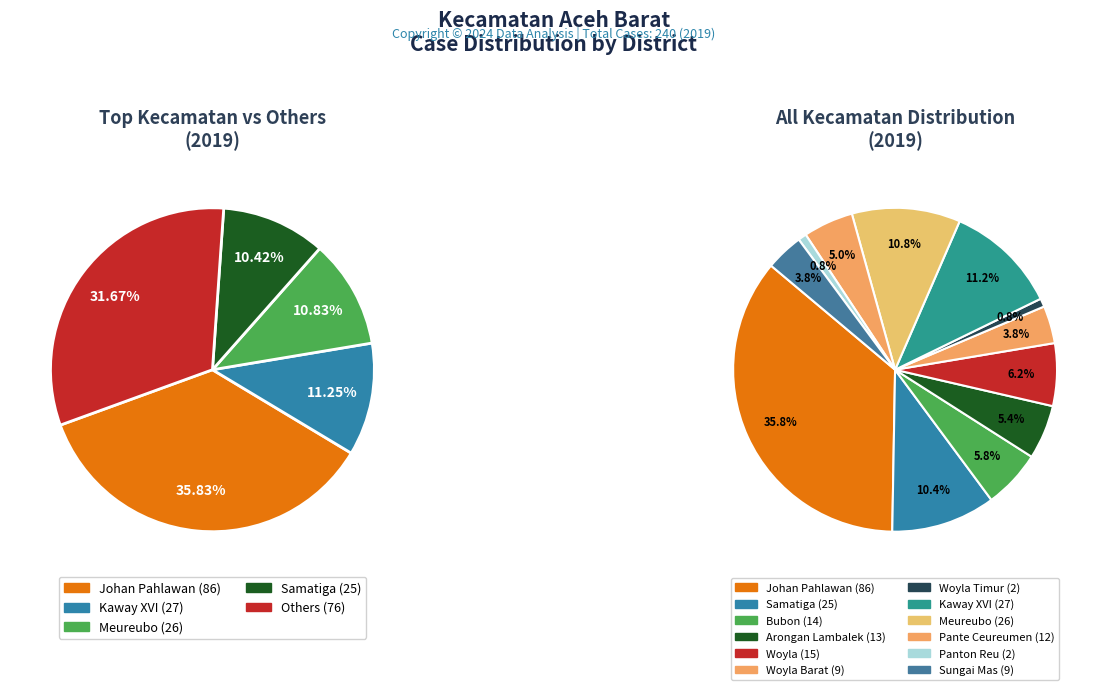

Count the number of slices in the pie.

12